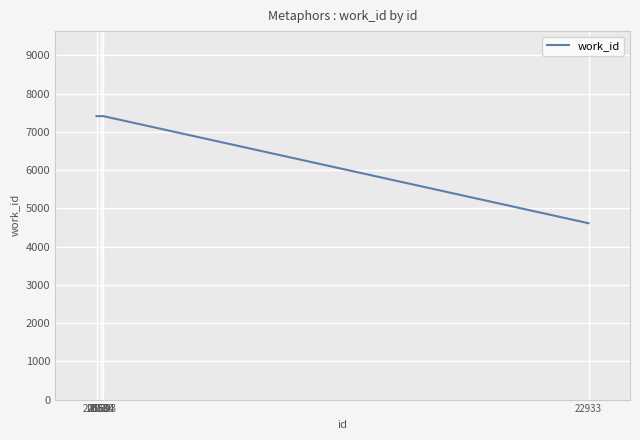

What is the change in value from 20560 to 22933?

-2800